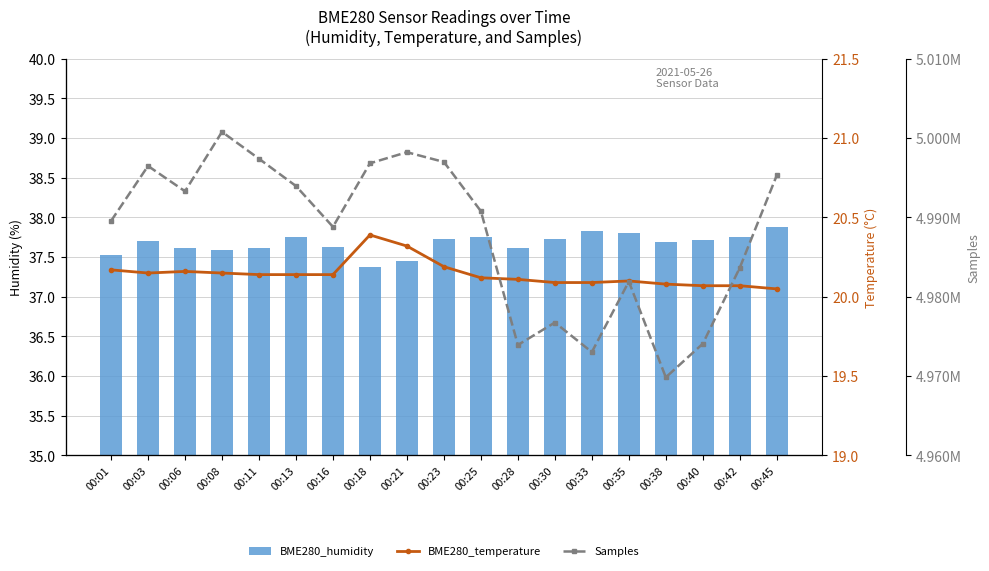

Which series has the largest range (max minus min)?

Samples